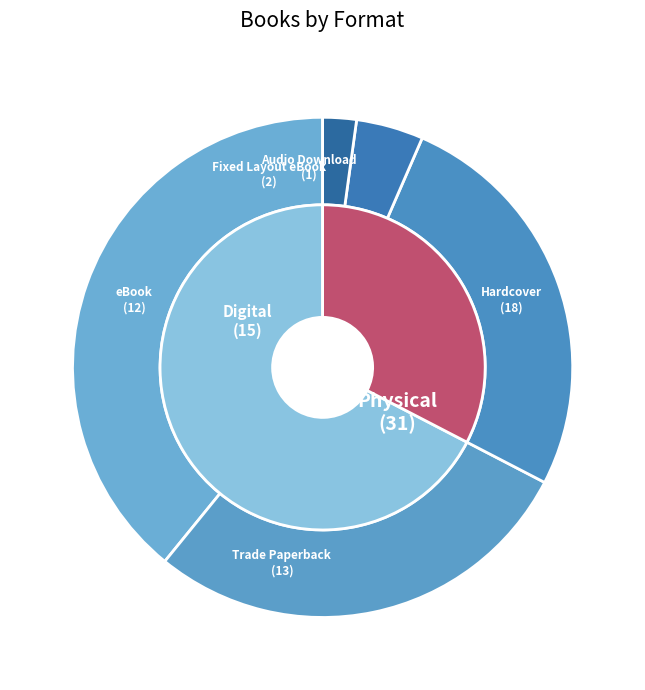

How many slices are in this pie chart?

5